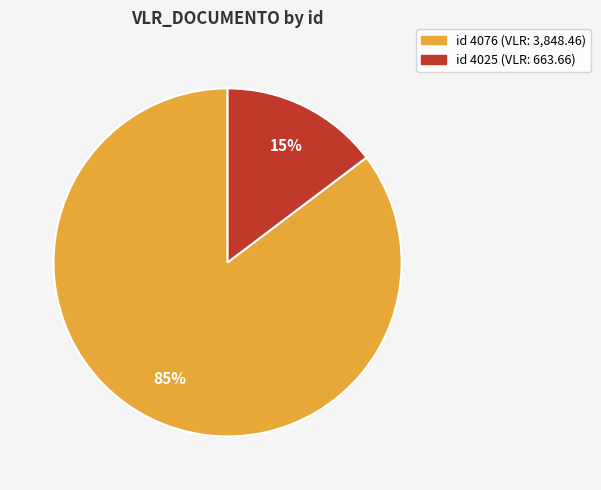

How many segments does this pie chart have?

2